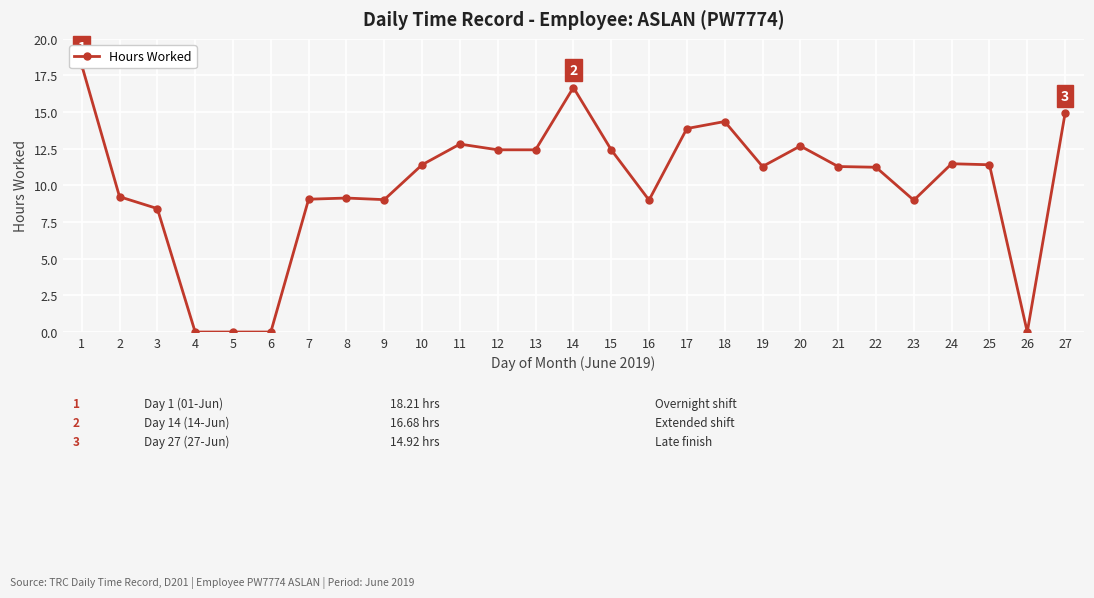

How many values are below 11?

11